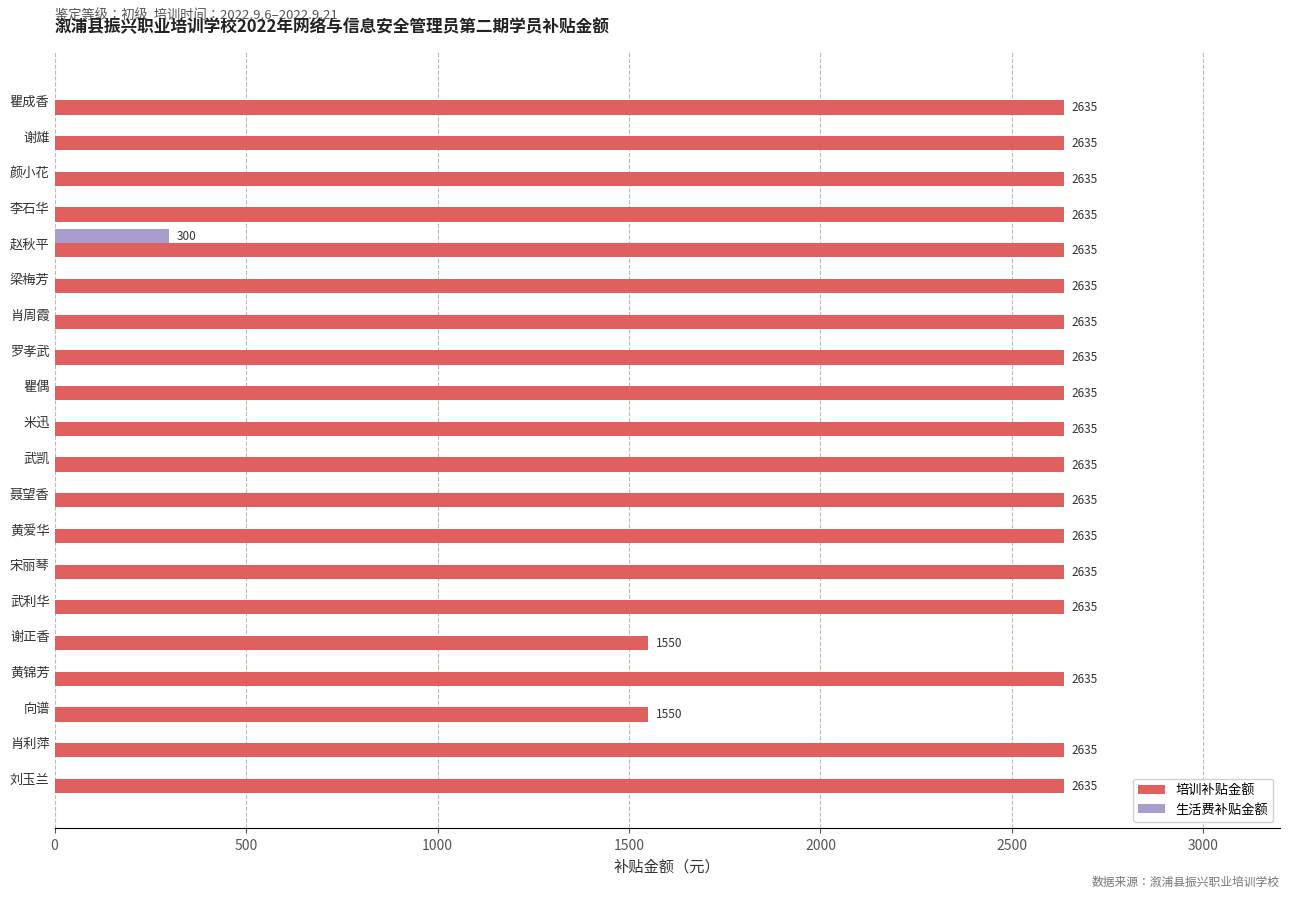

What value does the 培训补贴金额 series have at 李石华, to the nearest 50?

2650